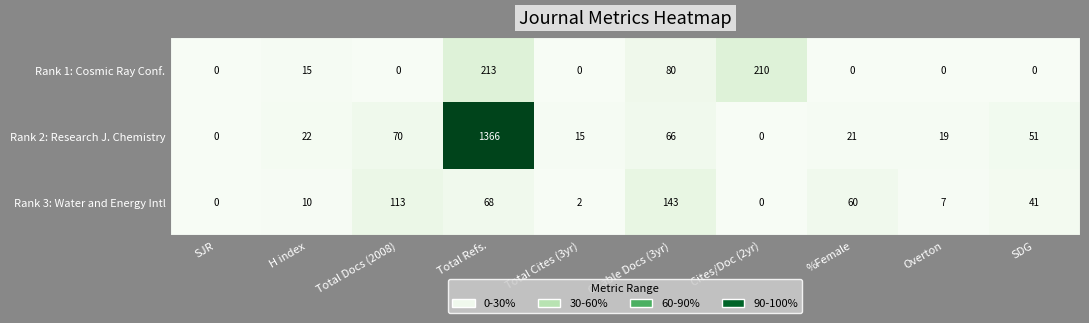

Where is Rank 1: Cosmic Ray Conf. nearest to the value 106?

Citable Docs (3yr)